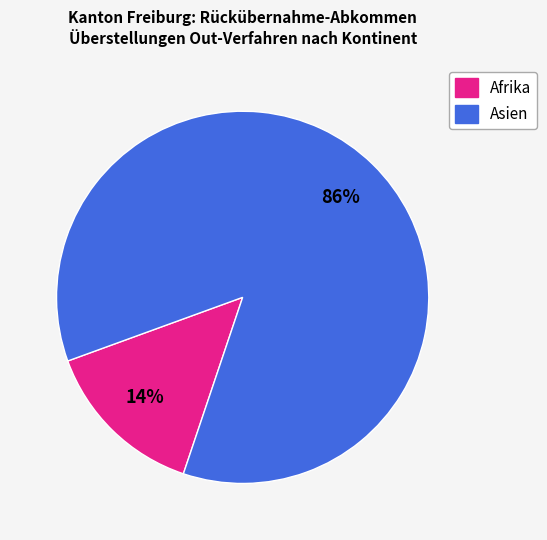

Count the number of slices in the pie.

2